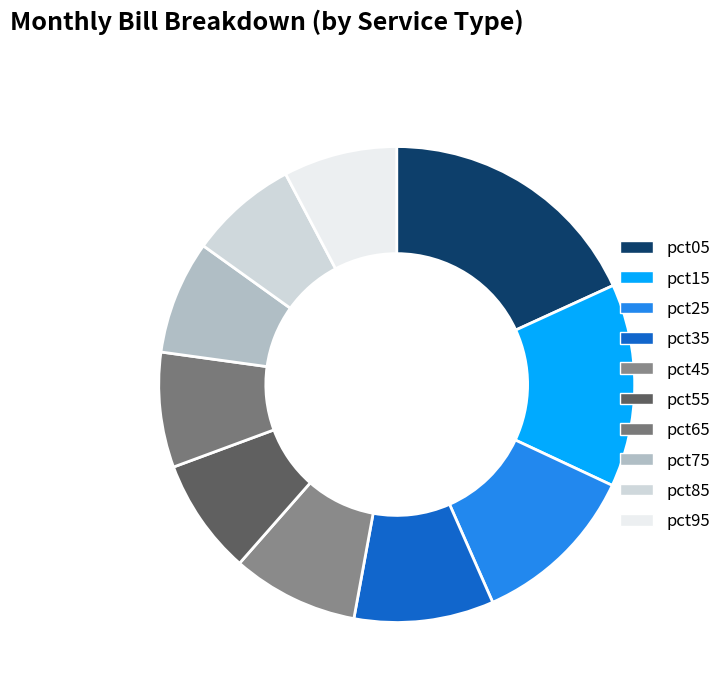

What is the change in value from pct05 to pct75?

-2.6